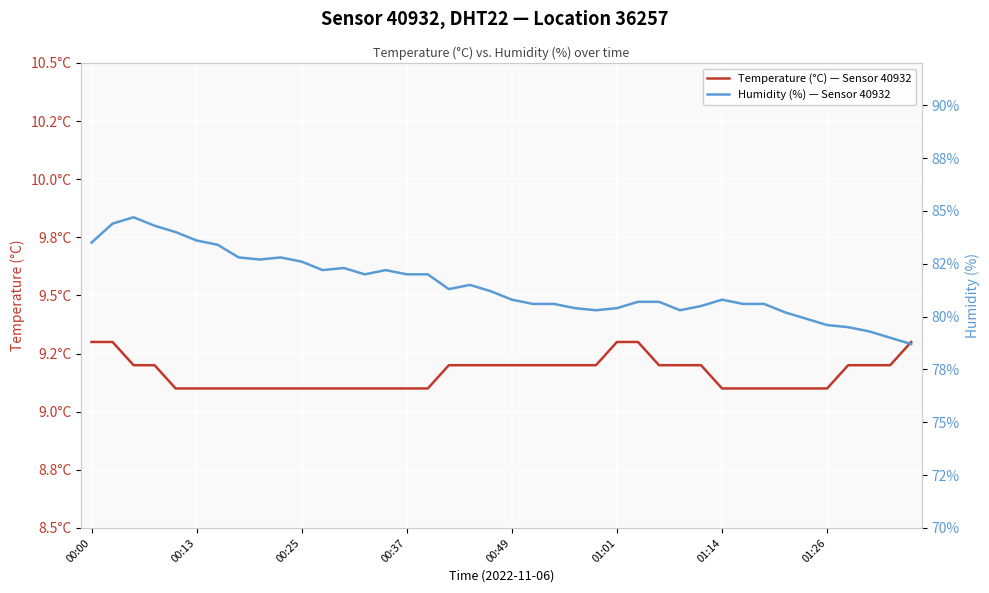

Rank the series by their average value, from highest to lowest.

Humidity (%) — Sensor 40932, Temperature (°C) — Sensor 40932